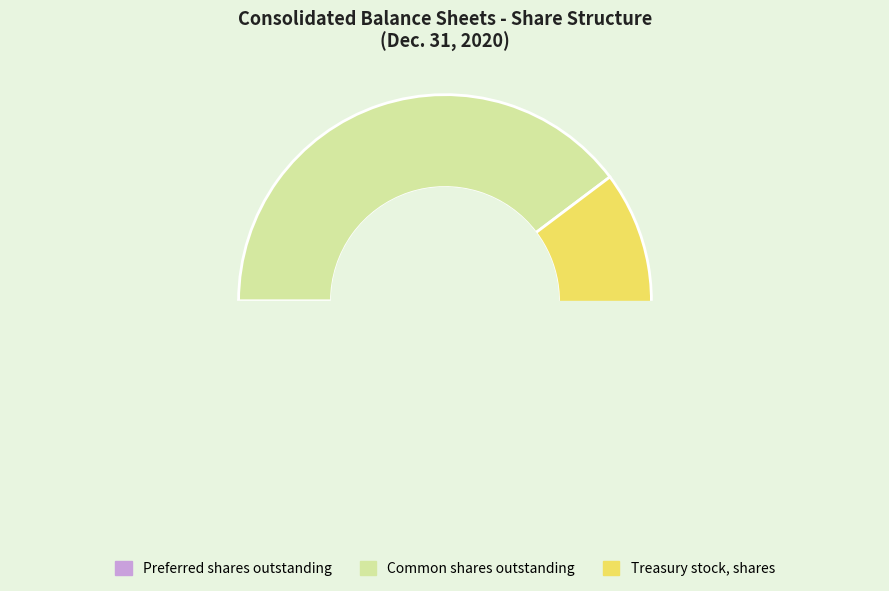

What is the change in value from Preferred shares, shares outstanding to Treasury stock, shares?

+31919468